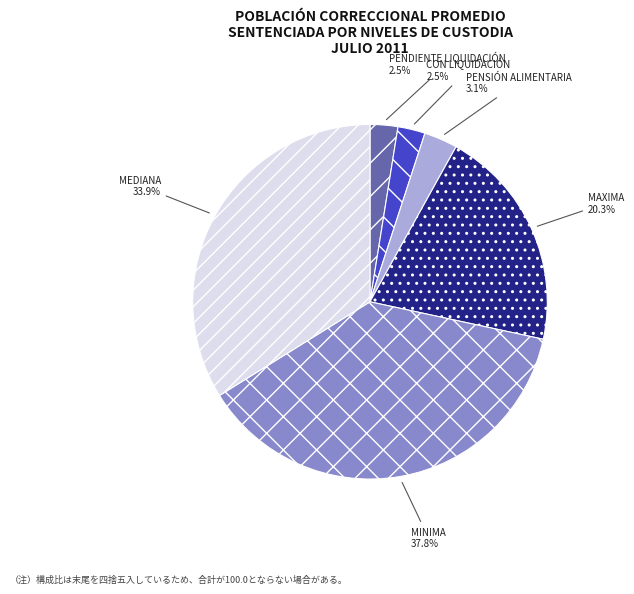

To the nearest percent, what is the difference between the largest and smallest slice percentages?

35%